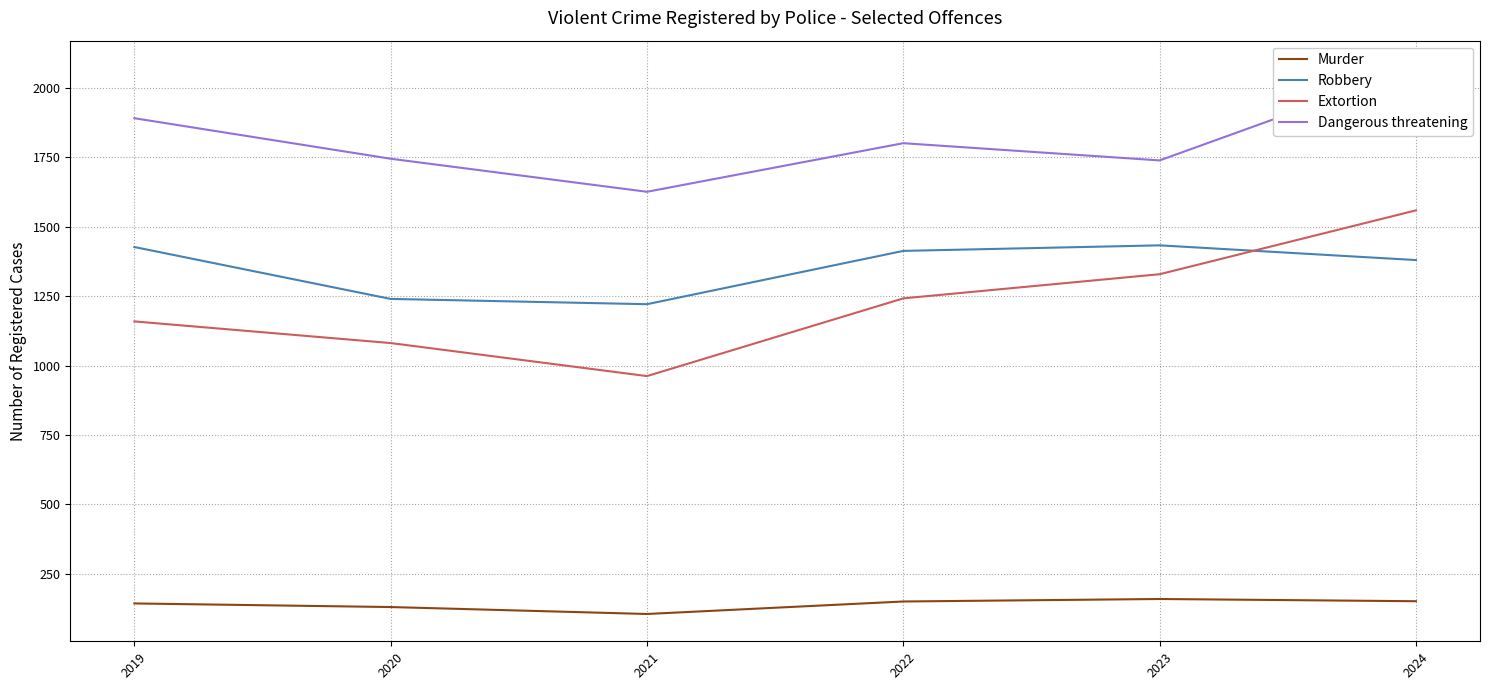

Reading left to right, what are all the values shown in this chart?

Murder: 2019=143	2020=130	2021=105	2022=150	2023=159	2024=151
Robbery: 2019=1427	2020=1240	2021=1221	2022=1413	2023=1433	2024=1380
Extortion: 2019=1159	2020=1081	2021=962	2022=1242	2023=1329	2024=1559
Dangerous threatening: 2019=1891	2020=1745	2021=1626	2022=1801	2023=1739	2024=2072